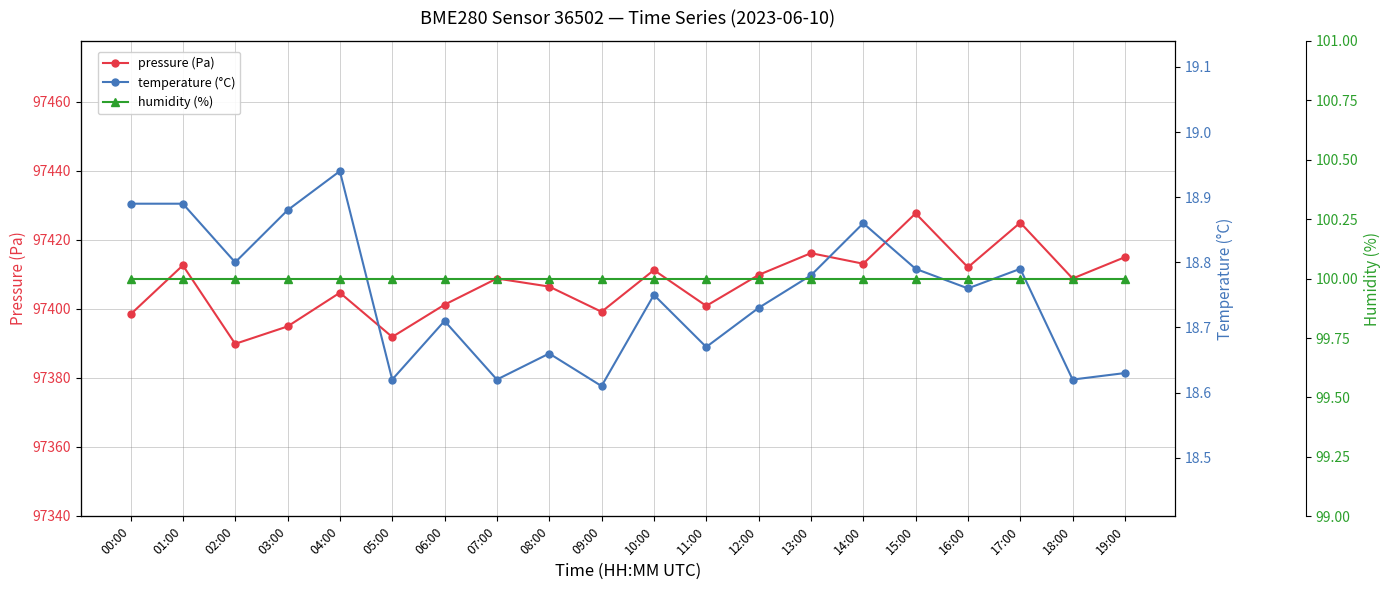

What is the label of the 18th point from the right?

02:00